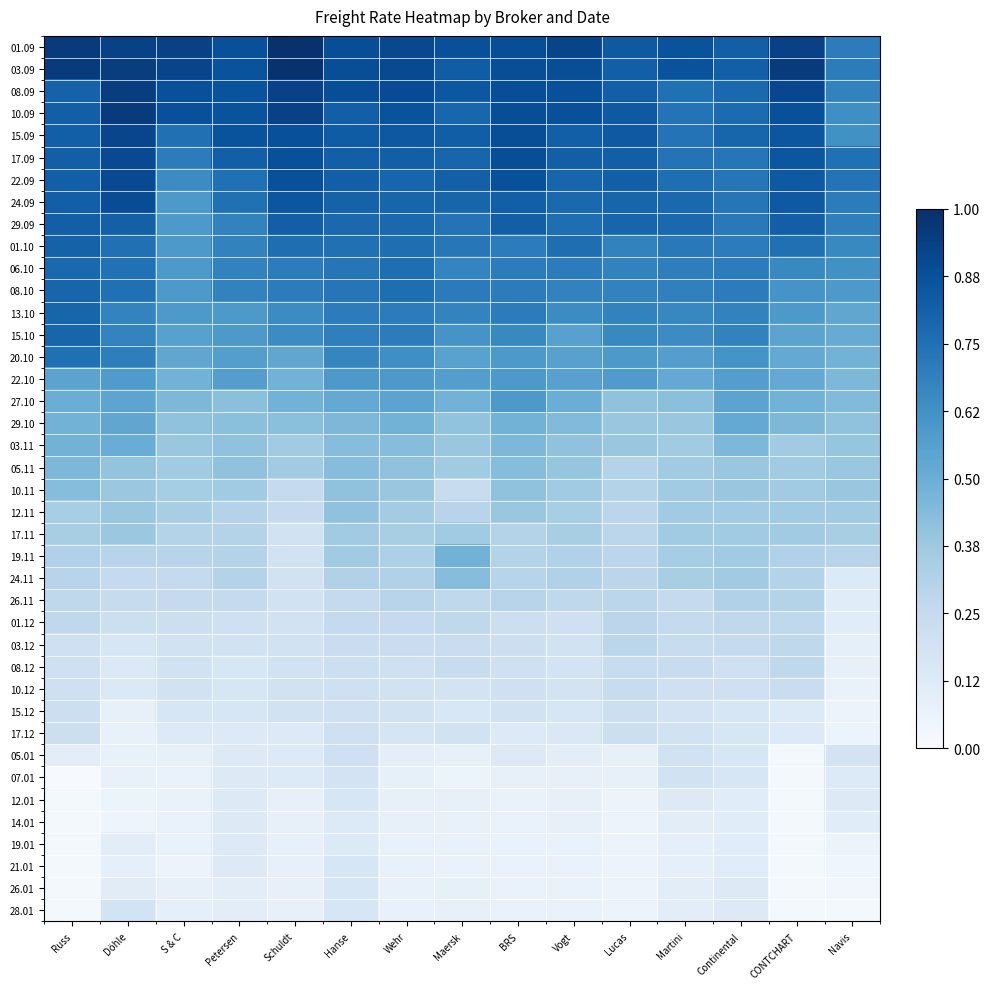

Reading left to right, what are all the values shown in this chart?

01.09: Russ=1.0	Döhle=0.9	S & C=0.9	Petersen=0.9	Schuldt=1.0	Hanse=0.9	Wehr=0.9	Maersk=0.9	BRS=0.9	Vogt=0.9	Lucas=0.8	Martini=0.9	Continental=0.8	CONTCHART=0.9	Navis=0.7
03.09: Russ=1.0	Döhle=0.9	S & C=0.9	Petersen=0.9	Schuldt=1.0	Hanse=0.9	Wehr=0.9	Maersk=0.8	BRS=0.9	Vogt=0.9	Lucas=0.8	Martini=0.9	Continental=0.8	CONTCHART=1.0	Navis=0.7
08.09: Russ=0.8	Döhle=0.9	S & C=0.9	Petersen=0.9	Schuldt=0.9	Hanse=0.9	Wehr=0.9	Maersk=0.8	BRS=0.9	Vogt=0.9	Lucas=0.8	Martini=0.8	Continental=0.8	CONTCHART=0.9	Navis=0.7
10.09: Russ=0.8	Döhle=1.0	S & C=0.9	Petersen=0.9	Schuldt=0.9	Hanse=0.8	Wehr=0.9	Maersk=0.8	BRS=0.9	Vogt=0.9	Lucas=0.8	Martini=0.7	Continental=0.8	CONTCHART=0.9	Navis=0.6
15.09: Russ=0.8	Döhle=0.9	S & C=0.8	Petersen=0.9	Schuldt=0.9	Hanse=0.8	Wehr=0.8	Maersk=0.8	BRS=0.9	Vogt=0.8	Lucas=0.8	Martini=0.7	Continental=0.8	CONTCHART=0.9	Navis=0.6
17.09: Russ=0.8	Döhle=0.9	S & C=0.7	Petersen=0.8	Schuldt=0.9	Hanse=0.8	Wehr=0.8	Maersk=0.8	BRS=0.9	Vogt=0.8	Lucas=0.8	Martini=0.7	Continental=0.7	CONTCHART=0.9	Navis=0.8
22.09: Russ=0.8	Döhle=0.9	S & C=0.6	Petersen=0.8	Schuldt=0.9	Hanse=0.8	Wehr=0.8	Maersk=0.8	BRS=0.9	Vogt=0.8	Lucas=0.8	Martini=0.8	Continental=0.7	CONTCHART=0.8	Navis=0.7
24.09: Russ=0.8	Döhle=0.9	S & C=0.6	Petersen=0.8	Schuldt=0.9	Hanse=0.8	Wehr=0.8	Maersk=0.8	BRS=0.8	Vogt=0.8	Lucas=0.8	Martini=0.8	Continental=0.7	CONTCHART=0.8	Navis=0.7
29.09: Russ=0.8	Döhle=0.8	S & C=0.6	Petersen=0.7	Schuldt=0.8	Hanse=0.8	Wehr=0.8	Maersk=0.7	BRS=0.8	Vogt=0.8	Lucas=0.8	Martini=0.8	Continental=0.7	CONTCHART=0.8	Navis=0.7
01.10: Russ=0.8	Döhle=0.8	S & C=0.6	Petersen=0.7	Schuldt=0.8	Hanse=0.8	Wehr=0.8	Maersk=0.7	BRS=0.7	Vogt=0.8	Lucas=0.7	Martini=0.7	Continental=0.7	CONTCHART=0.8	Navis=0.7
06.10: Russ=0.8	Döhle=0.7	S & C=0.6	Petersen=0.7	Schuldt=0.7	Hanse=0.7	Wehr=0.8	Maersk=0.7	BRS=0.7	Vogt=0.7	Lucas=0.7	Martini=0.7	Continental=0.7	CONTCHART=0.7	Navis=0.6
08.10: Russ=0.8	Döhle=0.8	S & C=0.6	Petersen=0.7	Schuldt=0.7	Hanse=0.7	Wehr=0.8	Maersk=0.7	BRS=0.7	Vogt=0.7	Lucas=0.7	Martini=0.7	Continental=0.7	CONTCHART=0.6	Navis=0.6
13.10: Russ=0.8	Döhle=0.7	S & C=0.6	Petersen=0.6	Schuldt=0.6	Hanse=0.7	Wehr=0.7	Maersk=0.7	BRS=0.7	Vogt=0.6	Lucas=0.7	Martini=0.7	Continental=0.7	CONTCHART=0.6	Navis=0.5
15.10: Russ=0.8	Döhle=0.7	S & C=0.6	Petersen=0.6	Schuldt=0.6	Hanse=0.7	Wehr=0.7	Maersk=0.6	BRS=0.7	Vogt=0.6	Lucas=0.7	Martini=0.6	Continental=0.7	CONTCHART=0.5	Navis=0.5
20.10: Russ=0.8	Döhle=0.7	S & C=0.5	Petersen=0.6	Schuldt=0.5	Hanse=0.7	Wehr=0.6	Maersk=0.6	BRS=0.6	Vogt=0.6	Lucas=0.6	Martini=0.6	Continental=0.6	CONTCHART=0.5	Navis=0.5
22.10: Russ=0.5	Döhle=0.6	S & C=0.5	Petersen=0.6	Schuldt=0.5	Hanse=0.6	Wehr=0.6	Maersk=0.6	BRS=0.6	Vogt=0.6	Lucas=0.6	Martini=0.5	Continental=0.6	CONTCHART=0.5	Navis=0.5
27.10: Russ=0.5	Döhle=0.5	S & C=0.5	Petersen=0.4	Schuldt=0.5	Hanse=0.5	Wehr=0.5	Maersk=0.5	BRS=0.6	Vogt=0.5	Lucas=0.4	Martini=0.4	Continental=0.5	CONTCHART=0.5	Navis=0.4
29.10: Russ=0.5	Döhle=0.5	S & C=0.4	Petersen=0.4	Schuldt=0.4	Hanse=0.5	Wehr=0.5	Maersk=0.4	BRS=0.5	Vogt=0.4	Lucas=0.4	Martini=0.4	Continental=0.5	CONTCHART=0.5	Navis=0.4
03.11: Russ=0.5	Döhle=0.5	S & C=0.4	Petersen=0.4	Schuldt=0.4	Hanse=0.4	Wehr=0.4	Maersk=0.4	BRS=0.5	Vogt=0.4	Lucas=0.4	Martini=0.4	Continental=0.5	CONTCHART=0.4	Navis=0.4
05.11: Russ=0.5	Döhle=0.4	S & C=0.4	Petersen=0.4	Schuldt=0.4	Hanse=0.4	Wehr=0.4	Maersk=0.4	BRS=0.4	Vogt=0.4	Lucas=0.3	Martini=0.4	Continental=0.4	CONTCHART=0.4	Navis=0.4
10.11: Russ=0.4	Döhle=0.4	S & C=0.4	Petersen=0.4	Schuldt=0.2	Hanse=0.4	Wehr=0.4	Maersk=0.2	BRS=0.4	Vogt=0.4	Lucas=0.3	Martini=0.4	Continental=0.4	CONTCHART=0.4	Navis=0.4
12.11: Russ=0.3	Döhle=0.4	S & C=0.3	Petersen=0.3	Schuldt=0.2	Hanse=0.4	Wehr=0.4	Maersk=0.3	BRS=0.4	Vogt=0.3	Lucas=0.3	Martini=0.4	Continental=0.4	CONTCHART=0.4	Navis=0.4
17.11: Russ=0.3	Döhle=0.4	S & C=0.3	Petersen=0.3	Schuldt=0.2	Hanse=0.4	Wehr=0.3	Maersk=0.4	BRS=0.3	Vogt=0.3	Lucas=0.3	Martini=0.4	Continental=0.4	CONTCHART=0.4	Navis=0.3
19.11: Russ=0.3	Döhle=0.3	S & C=0.3	Petersen=0.3	Schuldt=0.2	Hanse=0.4	Wehr=0.3	Maersk=0.5	BRS=0.3	Vogt=0.3	Lucas=0.3	Martini=0.4	Continental=0.4	CONTCHART=0.3	Navis=0.3
24.11: Russ=0.3	Döhle=0.3	S & C=0.2	Petersen=0.3	Schuldt=0.2	Hanse=0.3	Wehr=0.3	Maersk=0.4	BRS=0.3	Vogt=0.3	Lucas=0.3	Martini=0.3	Continental=0.4	CONTCHART=0.3	Navis=0.1
26.11: Russ=0.3	Döhle=0.2	S & C=0.2	Petersen=0.2	Schuldt=0.2	Hanse=0.2	Wehr=0.3	Maersk=0.3	BRS=0.3	Vogt=0.3	Lucas=0.3	Martini=0.2	Continental=0.3	CONTCHART=0.3	Navis=0.1
01.12: Russ=0.3	Döhle=0.2	S & C=0.2	Petersen=0.2	Schuldt=0.2	Hanse=0.2	Wehr=0.2	Maersk=0.3	BRS=0.2	Vogt=0.2	Lucas=0.3	Martini=0.2	Continental=0.3	CONTCHART=0.3	Navis=0.1
03.12: Russ=0.2	Döhle=0.2	S & C=0.2	Petersen=0.2	Schuldt=0.2	Hanse=0.2	Wehr=0.2	Maersk=0.2	BRS=0.2	Vogt=0.2	Lucas=0.3	Martini=0.2	Continental=0.2	CONTCHART=0.3	Navis=0.1
08.12: Russ=0.2	Döhle=0.1	S & C=0.2	Petersen=0.2	Schuldt=0.2	Hanse=0.2	Wehr=0.2	Maersk=0.2	BRS=0.2	Vogt=0.2	Lucas=0.2	Martini=0.2	Continental=0.2	CONTCHART=0.3	Navis=0.1
10.12: Russ=0.2	Döhle=0.1	S & C=0.2	Petersen=0.2	Schuldt=0.2	Hanse=0.2	Wehr=0.2	Maersk=0.2	BRS=0.2	Vogt=0.2	Lucas=0.2	Martini=0.2	Continental=0.2	CONTCHART=0.2	Navis=0.1
15.12: Russ=0.2	Döhle=0.1	S & C=0.2	Petersen=0.2	Schuldt=0.2	Hanse=0.2	Wehr=0.2	Maersk=0.2	BRS=0.2	Vogt=0.2	Lucas=0.2	Martini=0.2	Continental=0.2	CONTCHART=0.1	Navis=0.1
17.12: Russ=0.2	Döhle=0.1	S & C=0.1	Petersen=0.1	Schuldt=0.1	Hanse=0.2	Wehr=0.2	Maersk=0.2	BRS=0.1	Vogt=0.1	Lucas=0.2	Martini=0.2	Continental=0.2	CONTCHART=0.1	Navis=0.1
05.01: Russ=0.1	Döhle=0.1	S & C=0.1	Petersen=0.1	Schuldt=0.1	Hanse=0.2	Wehr=0.1	Maersk=0.1	BRS=0.1	Vogt=0.1	Lucas=0.1	Martini=0.2	Continental=0.2	CONTCHART=0.0	Navis=0.2
07.01: Russ=0.0	Döhle=0.1	S & C=0.1	Petersen=0.1	Schuldt=0.1	Hanse=0.2	Wehr=0.1	Maersk=0.1	BRS=0.1	Vogt=0.1	Lucas=0.1	Martini=0.2	Continental=0.2	CONTCHART=0.0	Navis=0.1
12.01: Russ=0.0	Döhle=0.1	S & C=0.1	Petersen=0.1	Schuldt=0.1	Hanse=0.2	Wehr=0.1	Maersk=0.1	BRS=0.1	Vogt=0.1	Lucas=0.1	Martini=0.1	Continental=0.1	CONTCHART=0.0	Navis=0.1
14.01: Russ=0.0	Döhle=0.1	S & C=0.1	Petersen=0.1	Schuldt=0.1	Hanse=0.1	Wehr=0.1	Maersk=0.1	BRS=0.1	Vogt=0.1	Lucas=0.1	Martini=0.1	Continental=0.1	CONTCHART=0.0	Navis=0.1
19.01: Russ=0.0	Döhle=0.1	S & C=0.1	Petersen=0.1	Schuldt=0.1	Hanse=0.1	Wehr=0.1	Maersk=0.1	BRS=0.1	Vogt=0.1	Lucas=0.1	Martini=0.1	Continental=0.1	CONTCHART=0.0	Navis=0.1
21.01: Russ=0.0	Döhle=0.1	S & C=0.1	Petersen=0.1	Schuldt=0.1	Hanse=0.2	Wehr=0.1	Maersk=0.1	BRS=0.1	Vogt=0.1	Lucas=0.1	Martini=0.1	Continental=0.1	CONTCHART=0.0	Navis=0.0
26.01: Russ=0.0	Döhle=0.1	S & C=0.1	Petersen=0.1	Schuldt=0.1	Hanse=0.2	Wehr=0.1	Maersk=0.1	BRS=0.1	Vogt=0.1	Lucas=0.1	Martini=0.1	Continental=0.1	CONTCHART=0.0	Navis=0.0
28.01: Russ=0.0	Döhle=0.2	S & C=0.1	Petersen=0.1	Schuldt=0.1	Hanse=0.2	Wehr=0.1	Maersk=0.1	BRS=0.1	Vogt=0.1	Lucas=0.1	Martini=0.1	Continental=0.1	CONTCHART=0.0	Navis=0.0